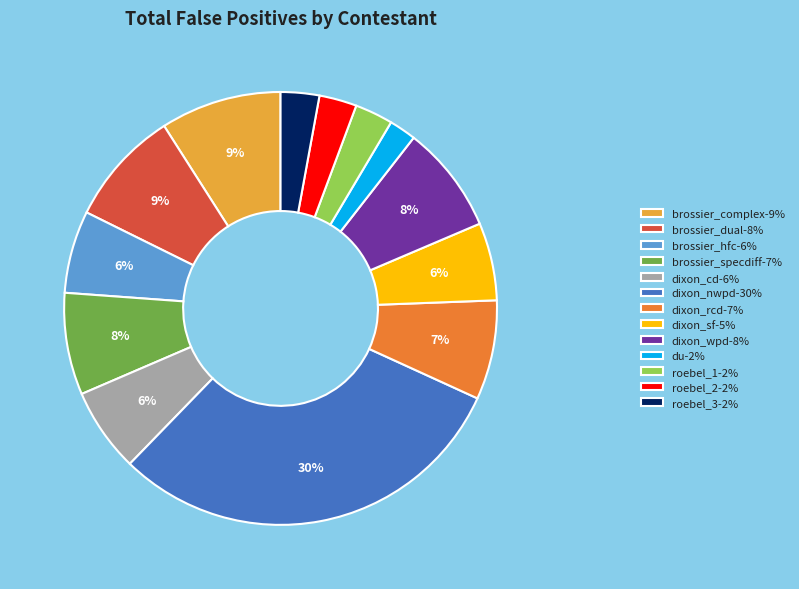

Is it true that roebel_2 is 3% of the pie?

True